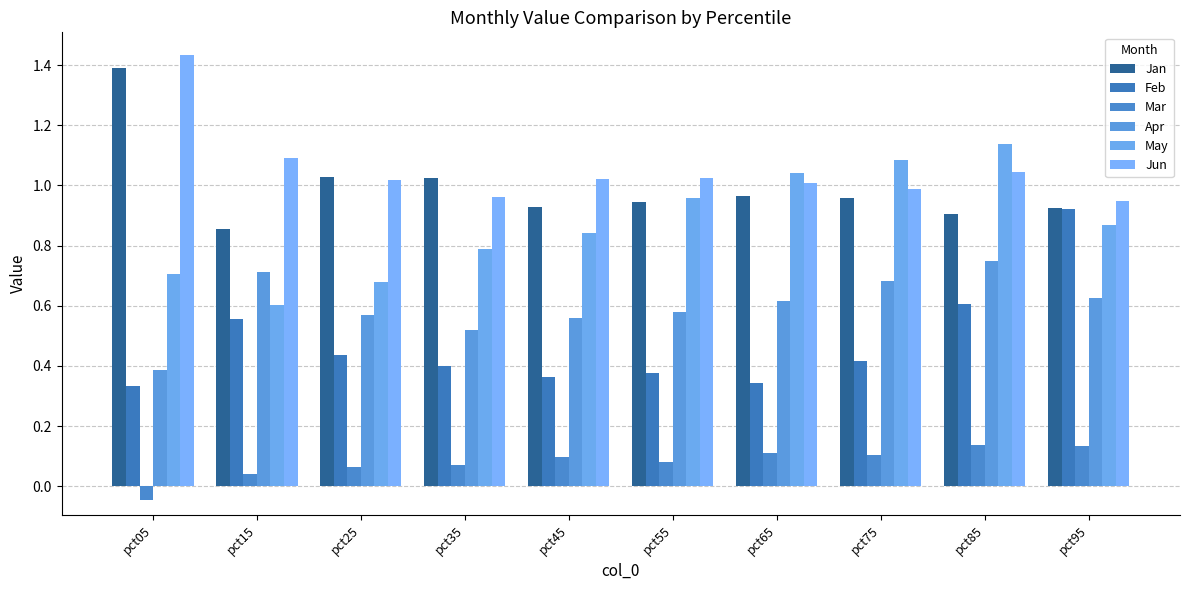

What is the value of the Mar bar at the 8th from the left?

0.1